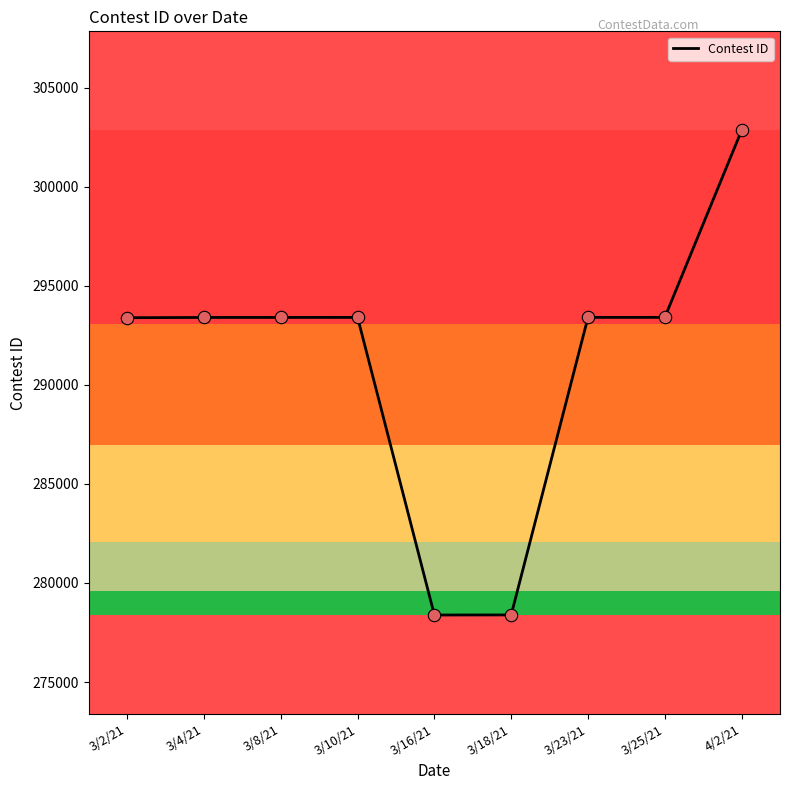

Which has a higher value, 3/18/21 or 3/2/21?

3/2/21